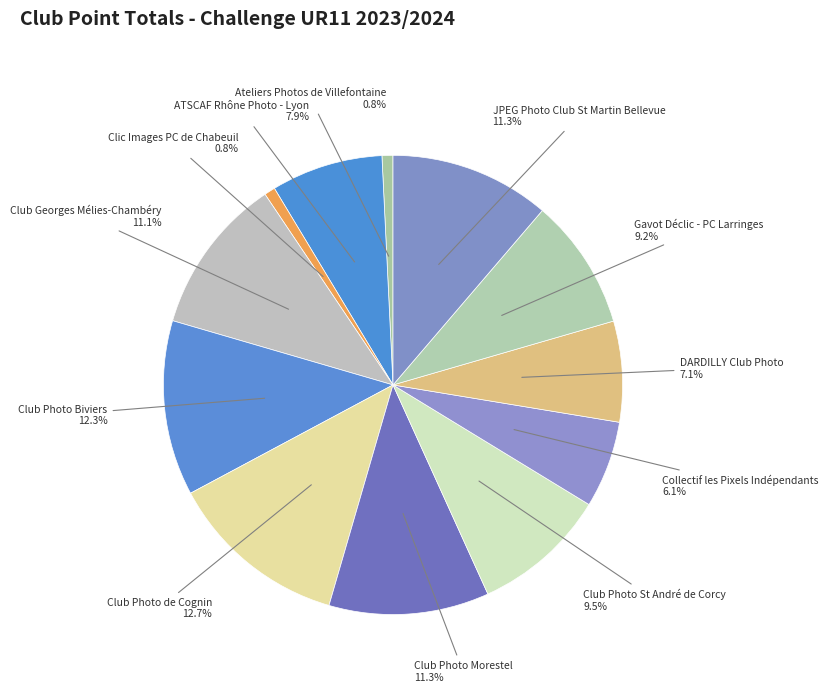

What portion of the pie excludes JPEG Photo Club St Martin Bellevue?

88.7%